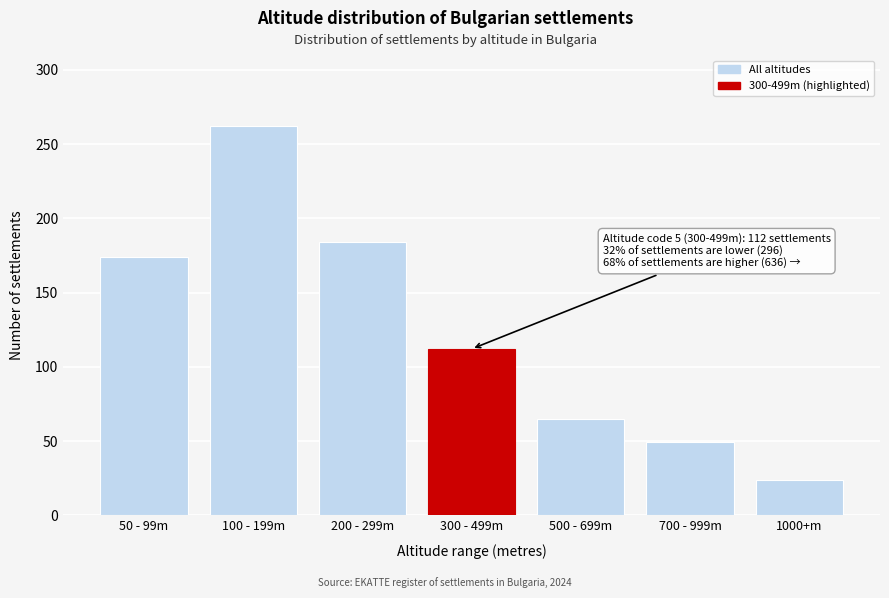

Reading right to left, transcribe all the data shown in this chart.

1000+m=24	700 - 999m=49	500 - 699m=65	300 - 499m=112	200 - 299m=184	100 - 199m=262	50 - 99m=174